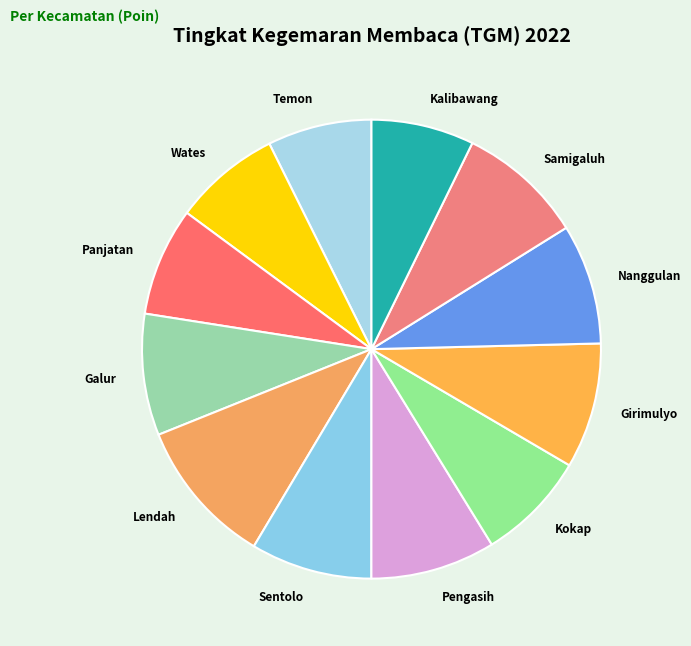

Which slice is the largest?

Lendah